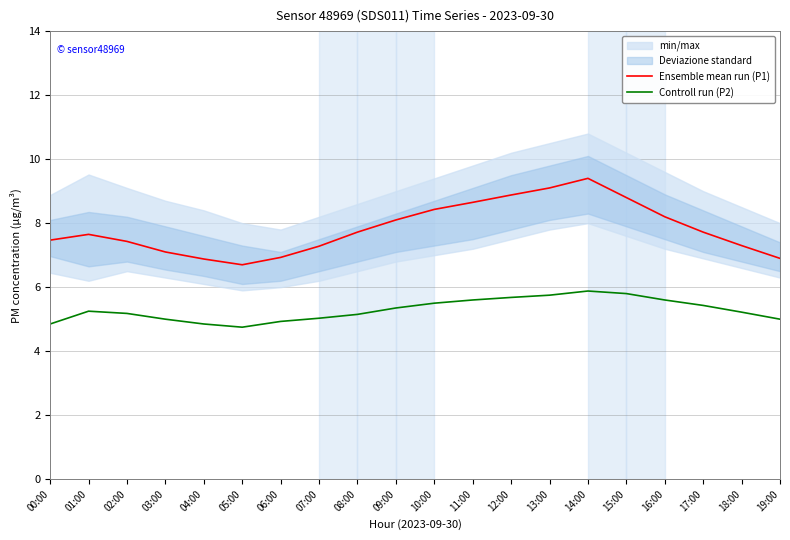

At which label does Ensemble mean run (P1) first exceed 7?

00:00